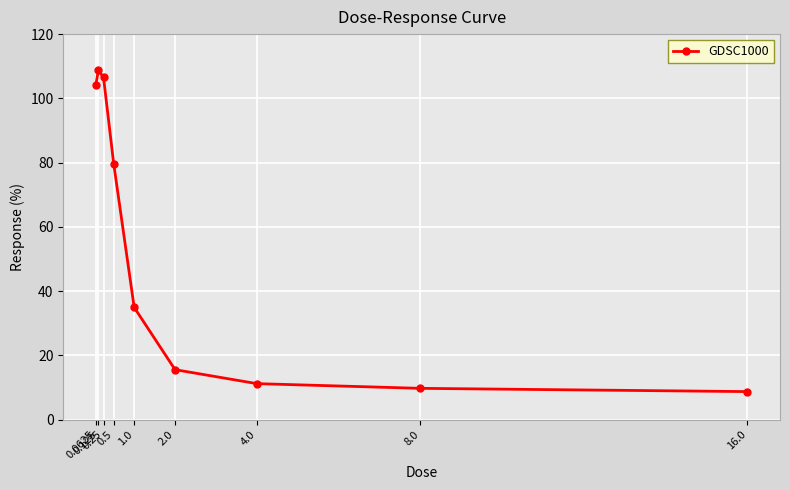

What is the sum of all values?

479.2